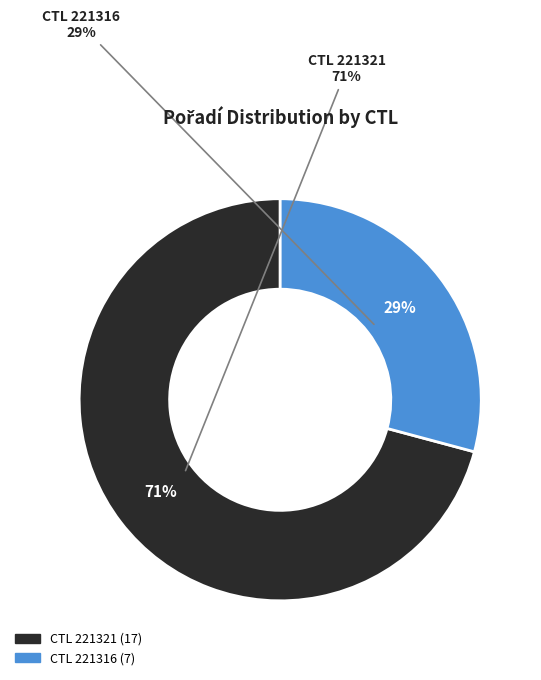

Rank the categories by value from lowest to highest.

221316, 221321